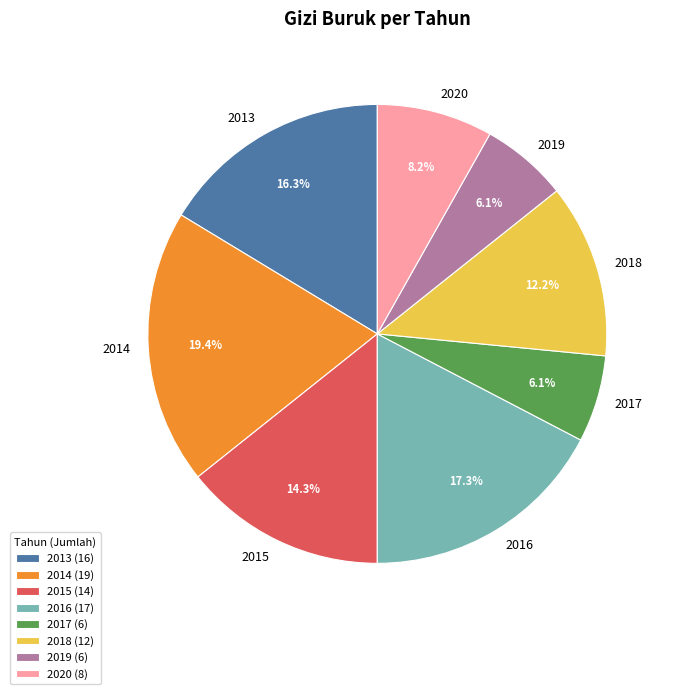

The 2018 slice represents 12% of the pie. True or false?

True